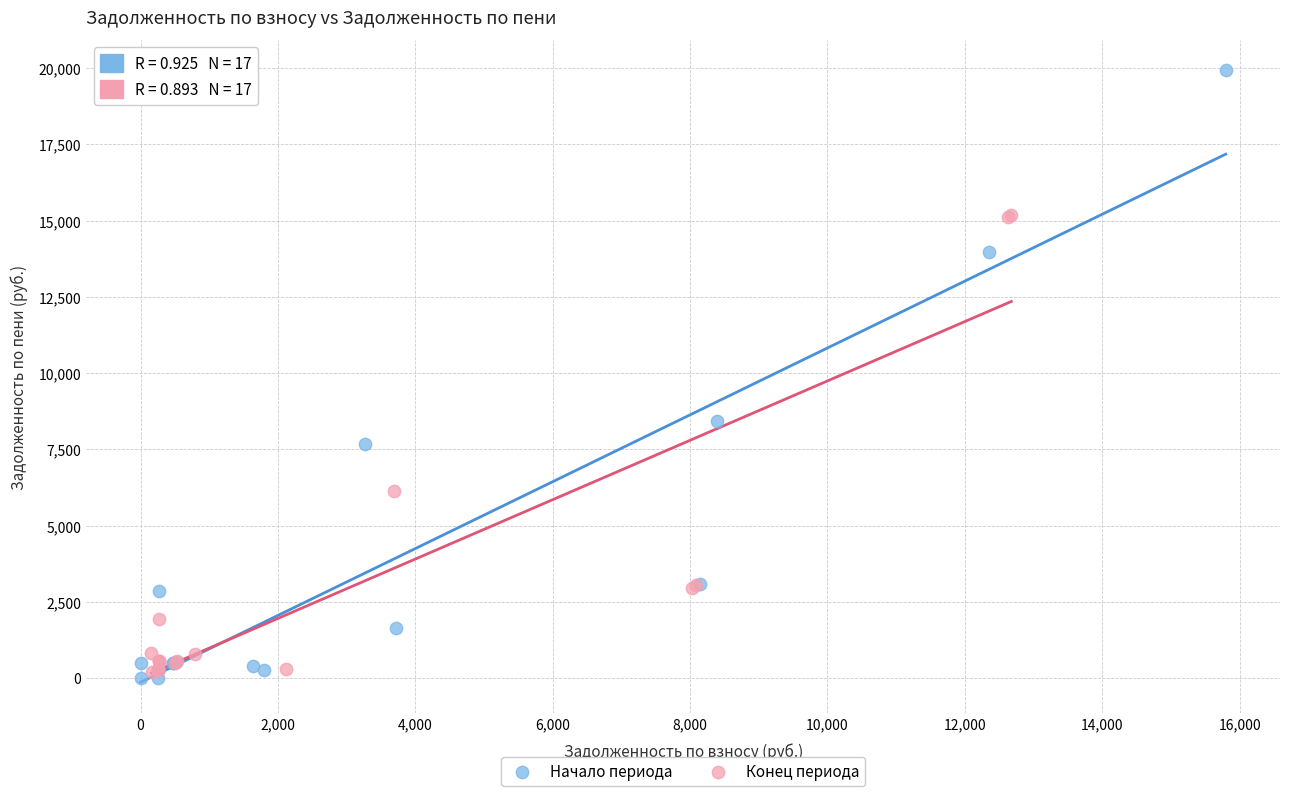

Which series has the widest spread of Y values?

Начало периода